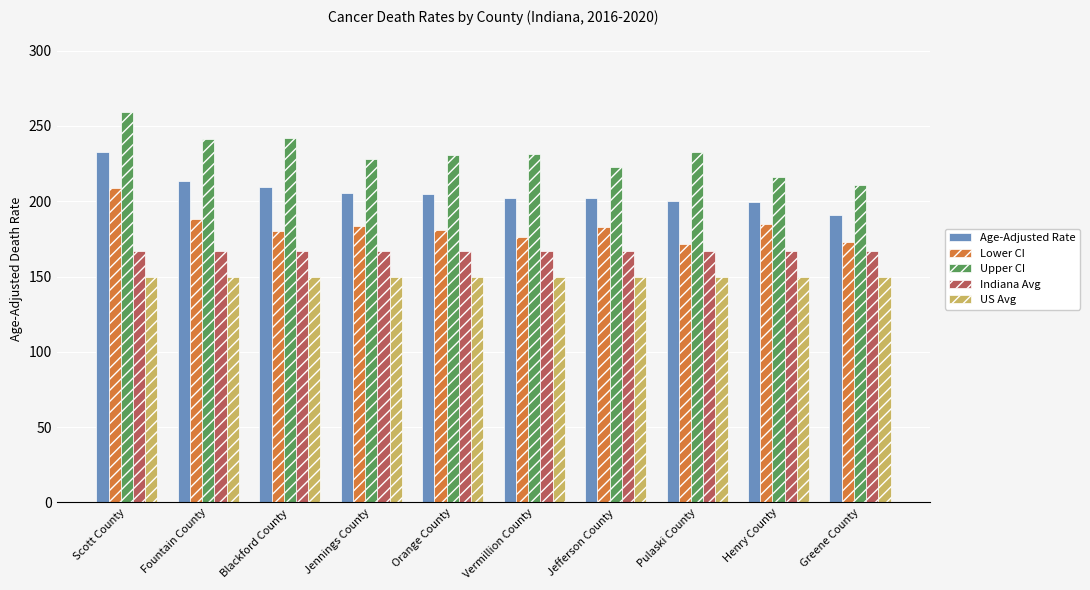

What is the approximate value of Upper CI at Greene County?

210.6